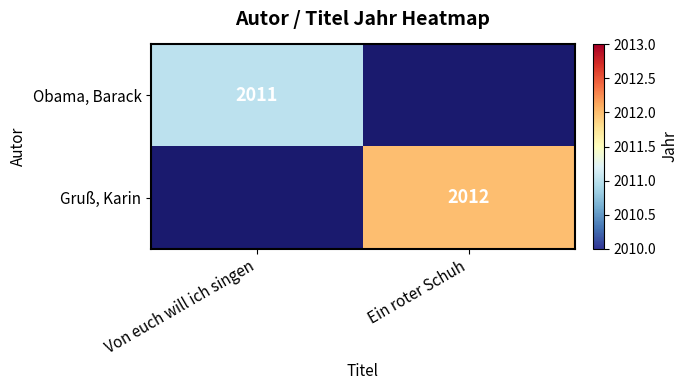

The Obama, Barack series shows 2011 at Von euch will ich singen. True or false?

True